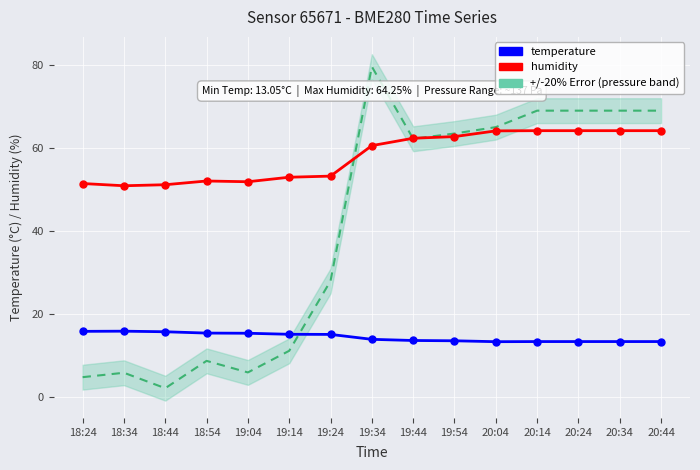

True or false: temperature and humidity cross at least once.

False